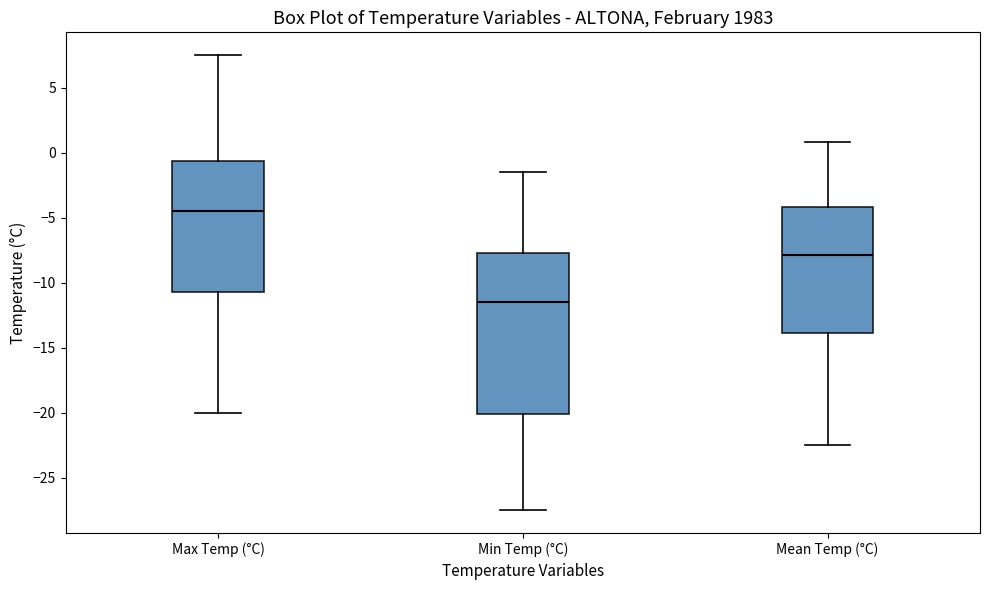

Where does the upper whisker of the box for Mean Temp (°C) end on the y-axis? The values are not printed on the chart, so give them approximately, as read against the axis.

1.0